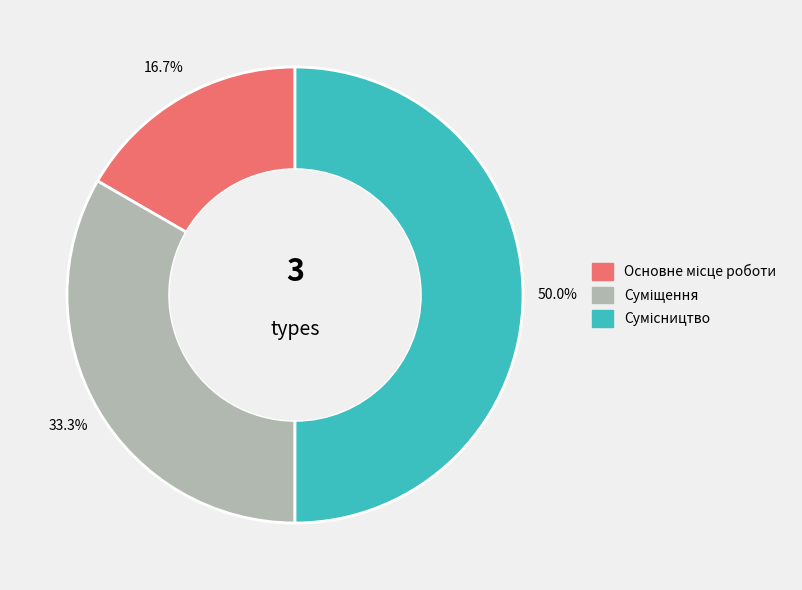

Does Суміщення account for over 50% of the chart?

No